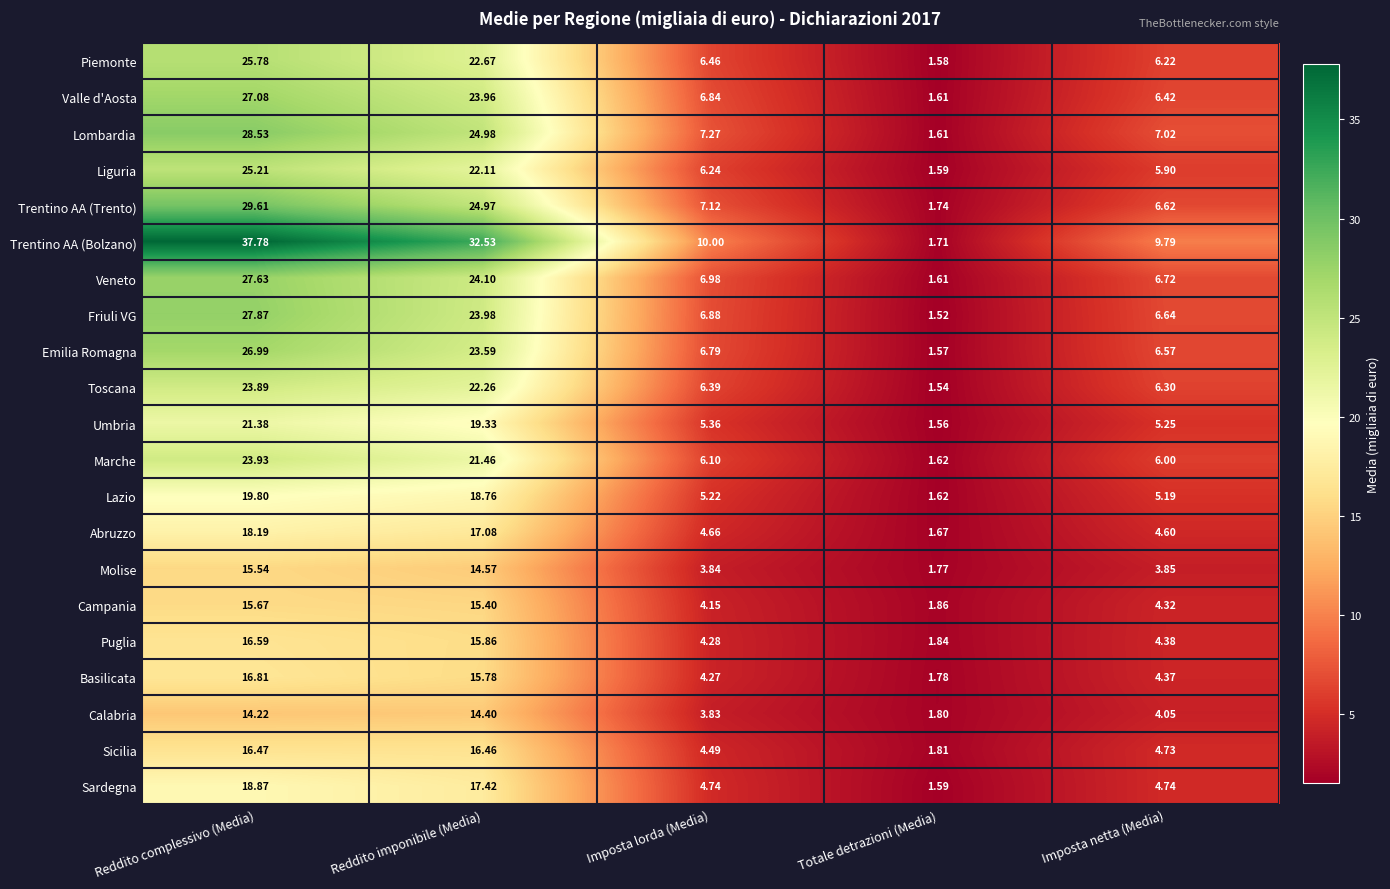

Which series has the widest spread of values?

Trentino AA (Bolzano)